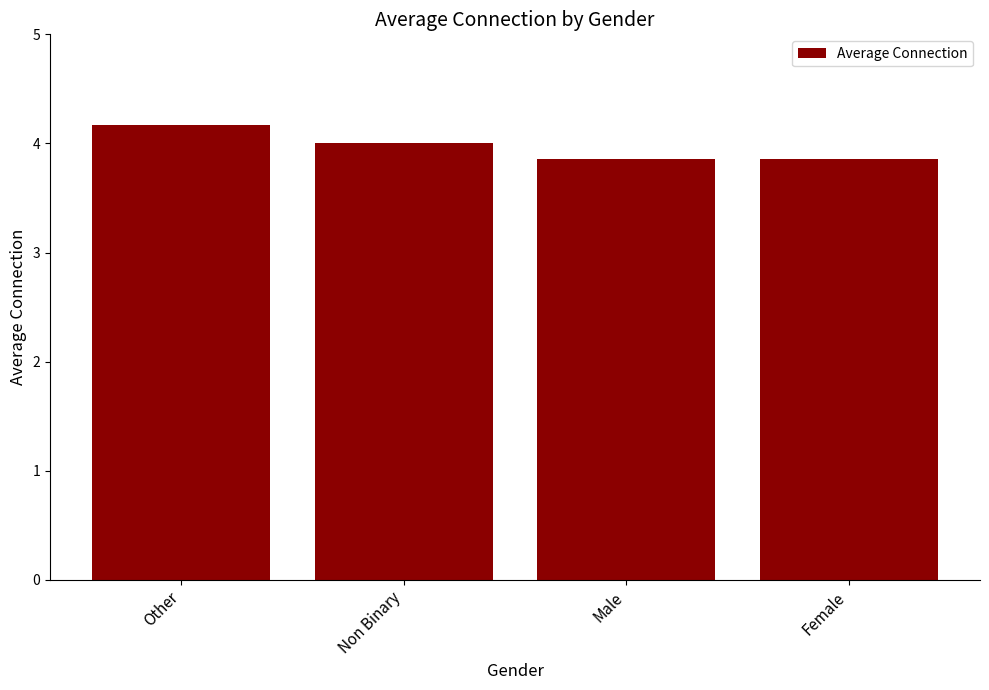

What is the label of the 3rd bar from the left?

Male